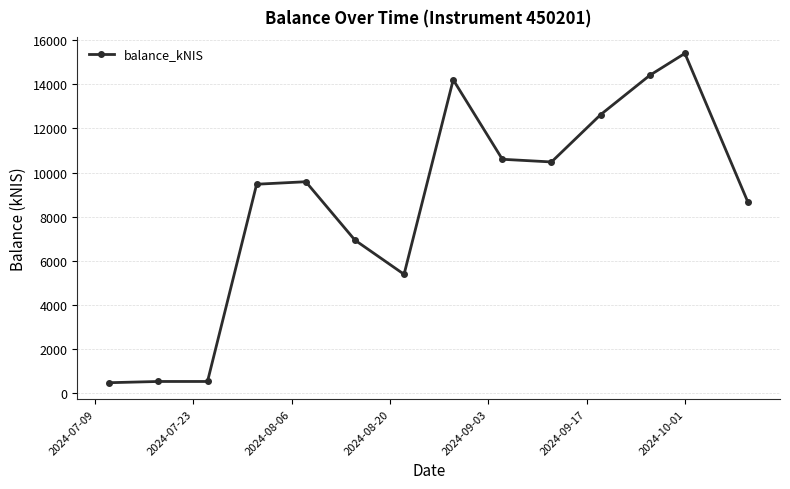

What is the minimum value shown in the chart?

488.4